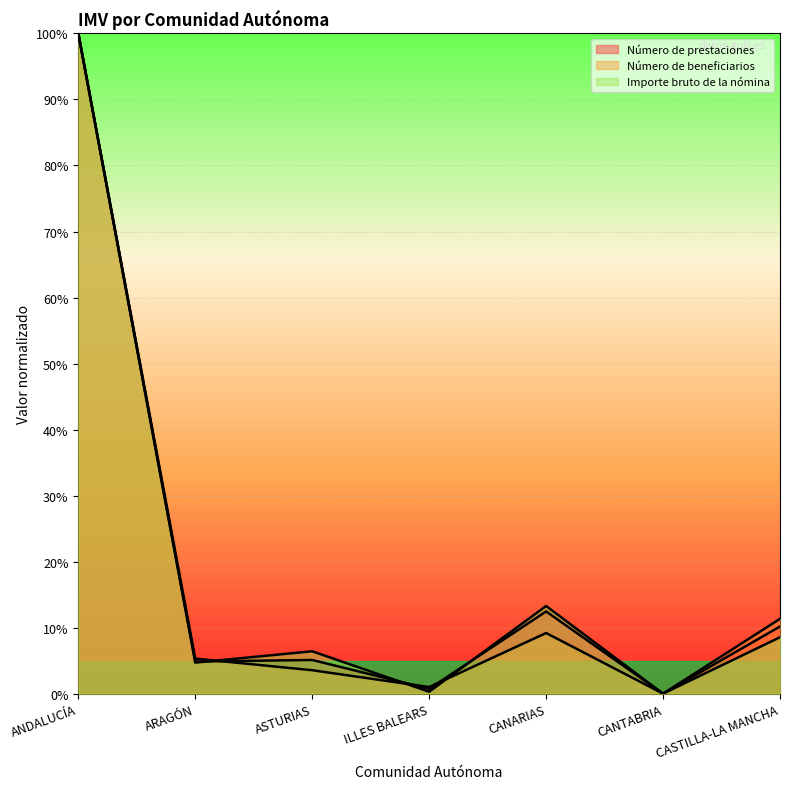

Where does the Importe bruto de la nómina series first go above 6?

ANDALUCÍA